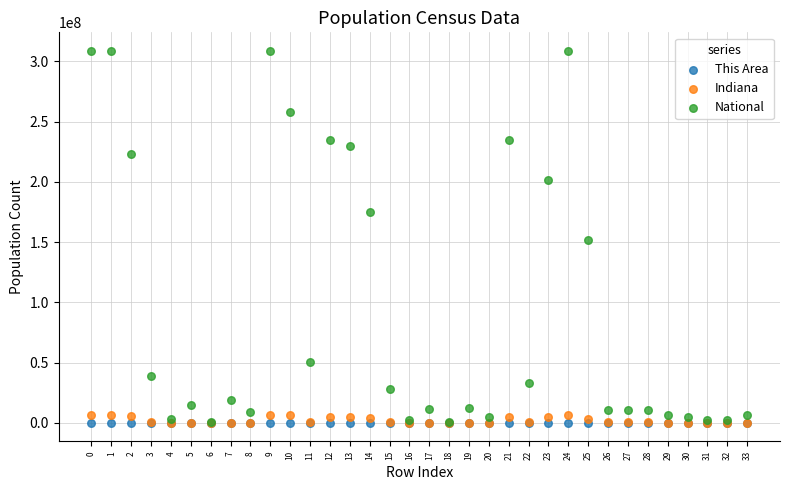

What are all the series names shown in the legend?

This Area, Indiana, National